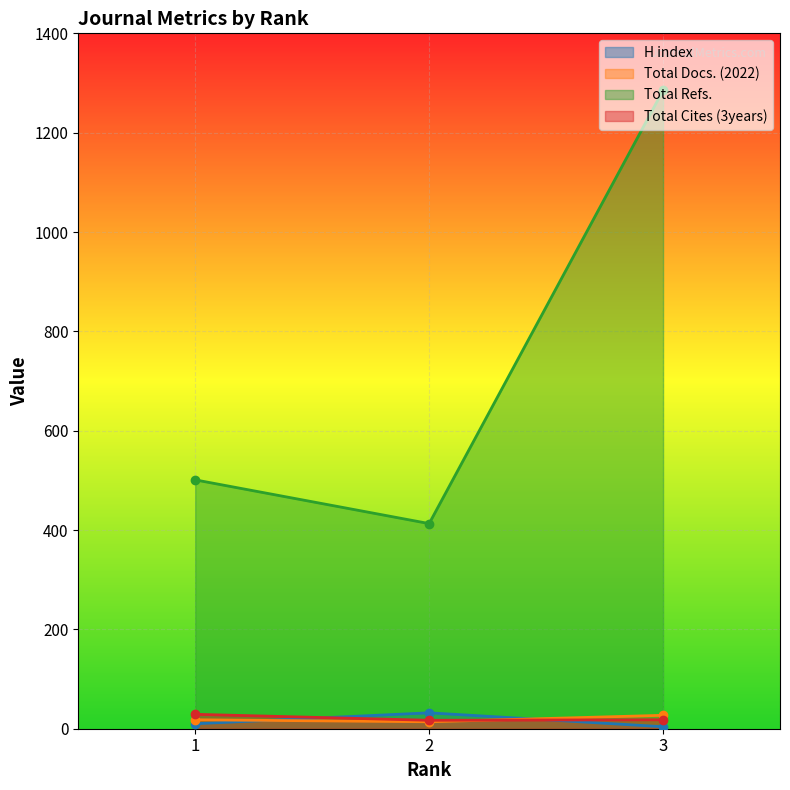

Does the chart display data point markers on the line(s)?

Yes